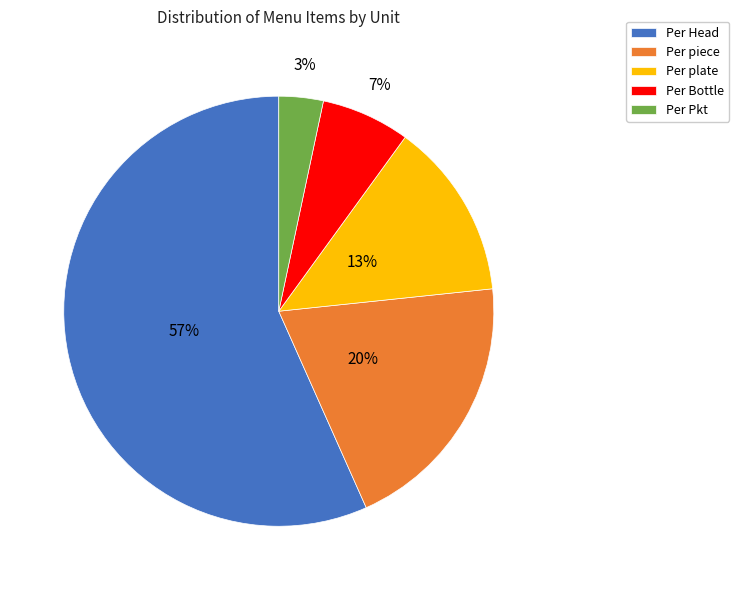

To the nearest percent, what is the combined percentage of Per piece and Per Pkt?

23%